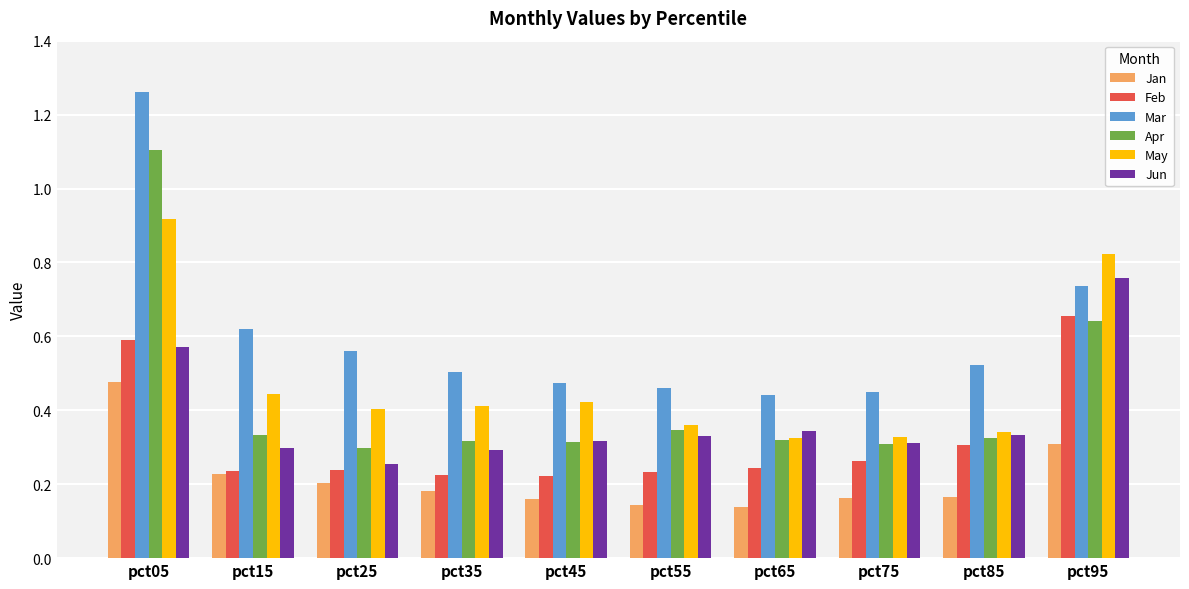

Which series changed the most between pct35 and pct95?

Jun